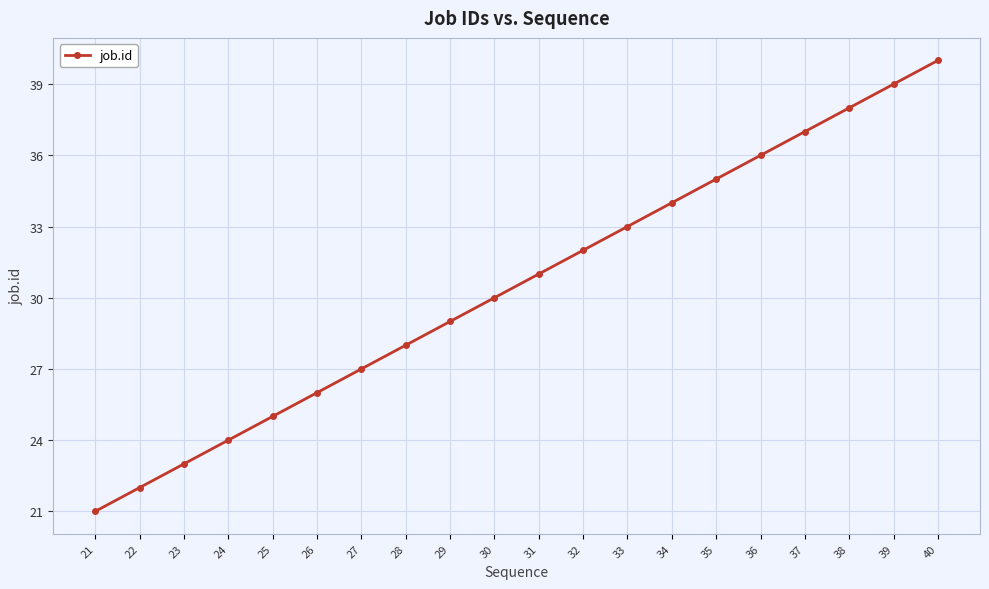

Reading left to right, list all the values displayed in this chart.

21=21	22=22	23=23	24=24	25=25	26=26	27=27	28=28	29=29	30=30	31=31	32=32	33=33	34=34	35=35	36=36	37=37	38=38	39=39	40=40